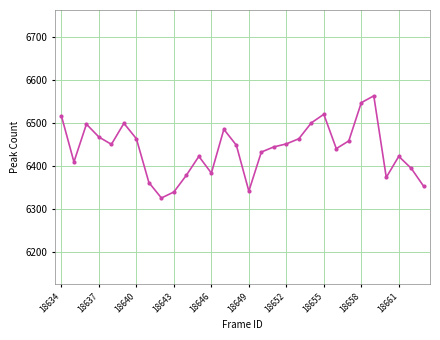

What is the value of the 22nd point from the left?

6520